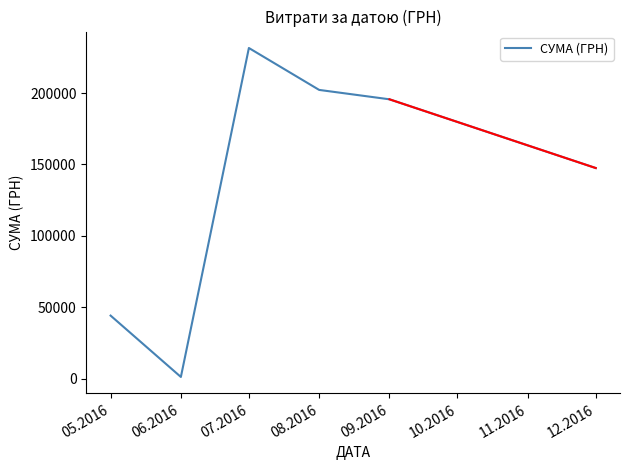

What is the change in value from 07.2016 to 08.2016?

-29354.6